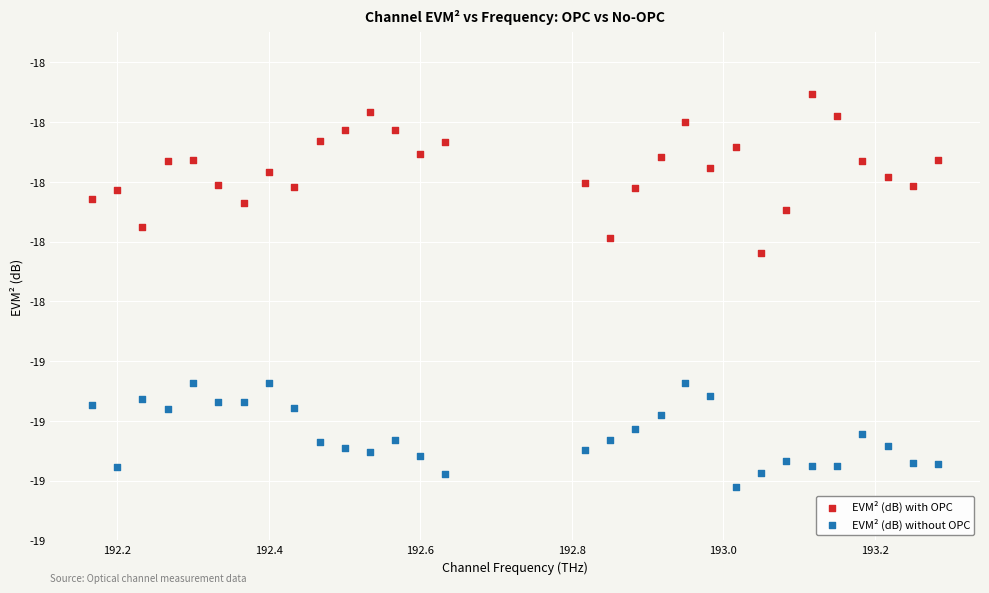

What are all the series names shown in the legend?

EVM² (dB) with OPC, EVM² (dB) without OPC